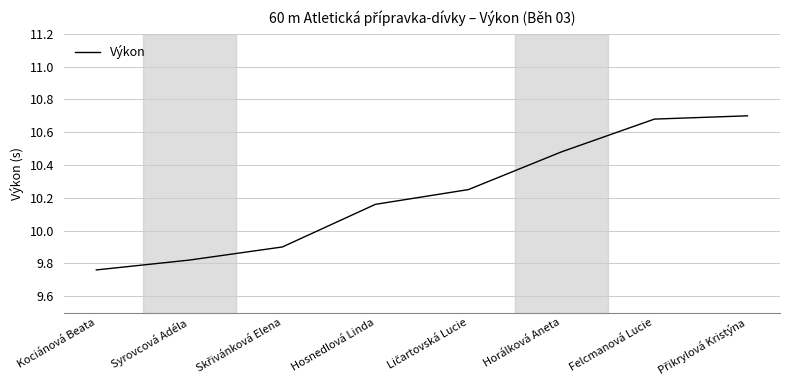

What is the change in value from Horálková Aneta to Felcmanová Lucie?

+0.2